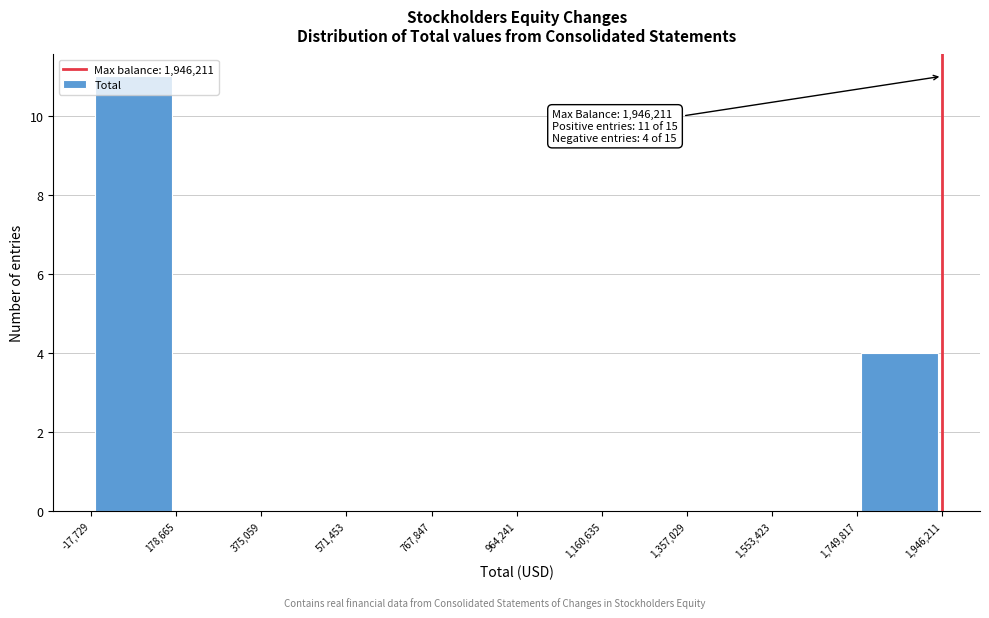

Which range on the x-axis has the tallest bar?

-17,729 to 178,665